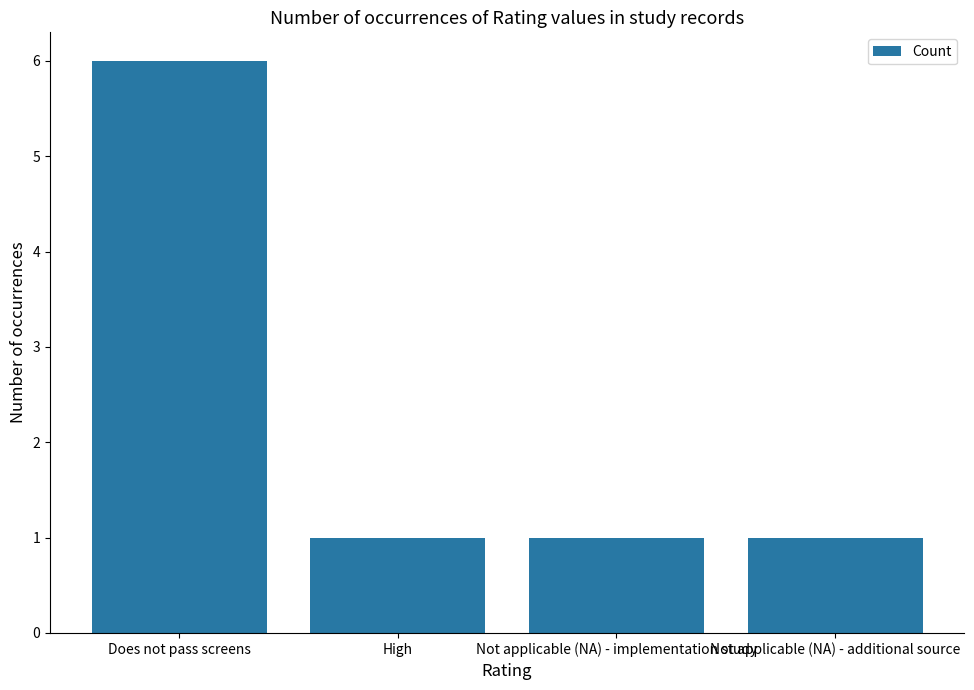

What is the label of the 4th bar from the right?

Does not pass screens